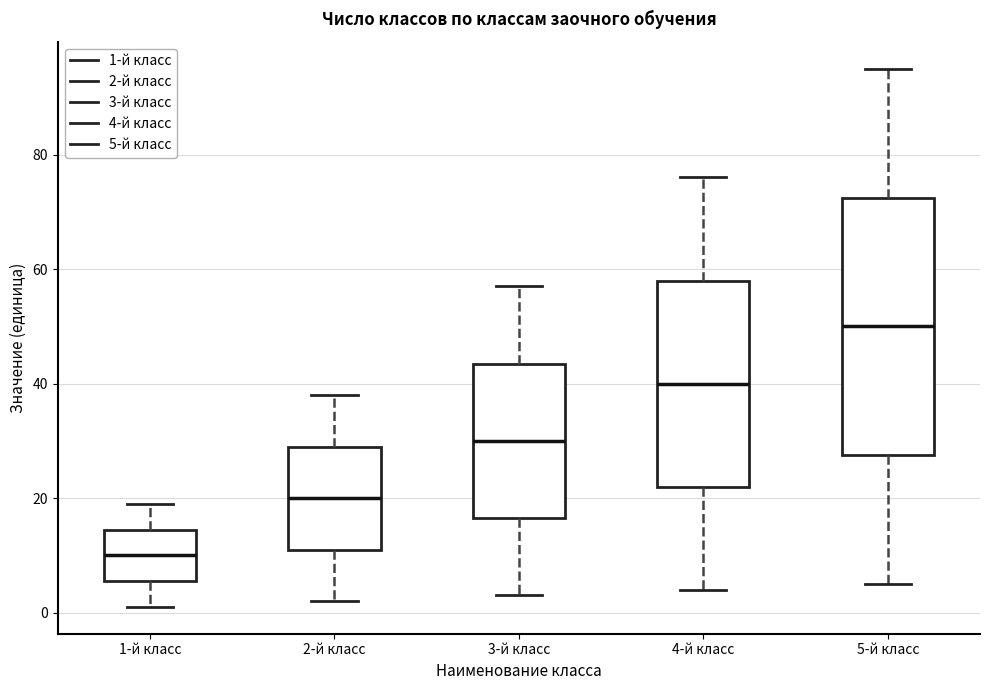

Comparing the boxes themselves (not the whiskers), which one is the tallest?

5-й класс